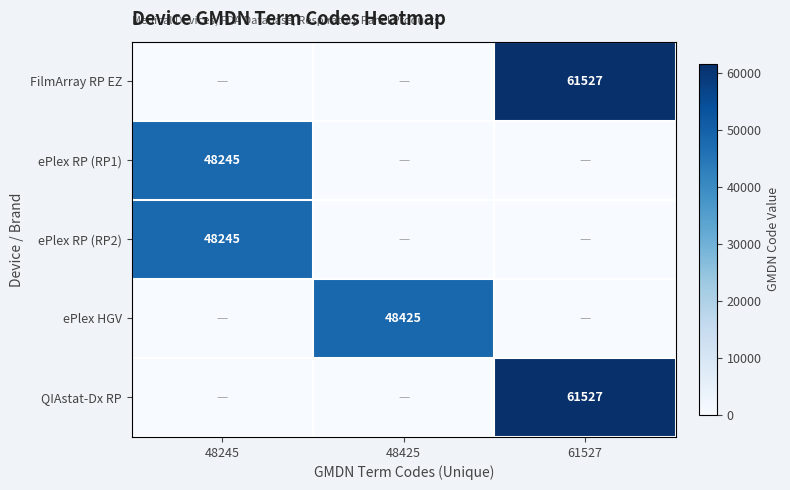

True or false: QIAstat-Dx RP has a value of 33056 at 61527.

False